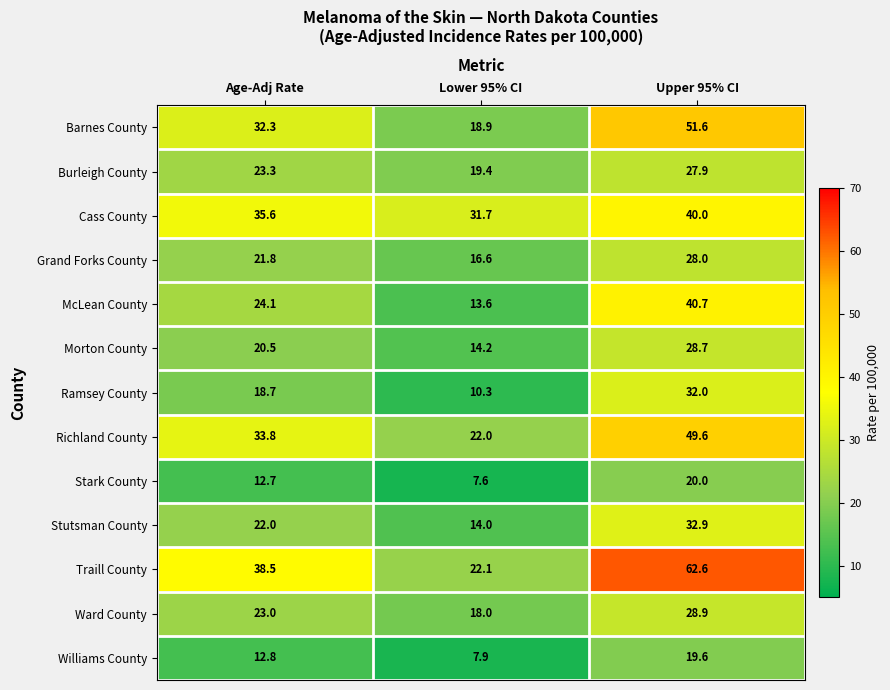

Which series has the widest spread of values?

Traill County